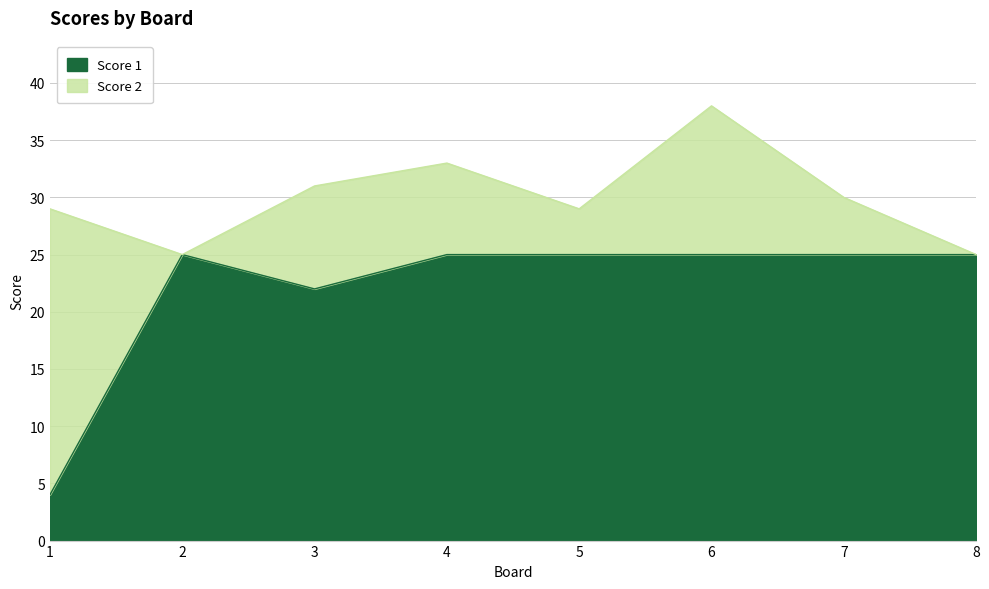

Reading left to right, extract all data points from this chart.

1=4	2=25	3=22	4=25	5=25	6=25	7=25	8=25